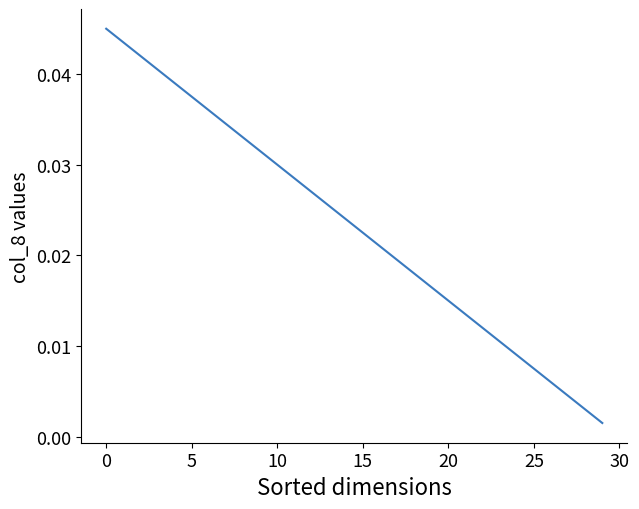

Does the chart display data point markers on the line(s)?

No